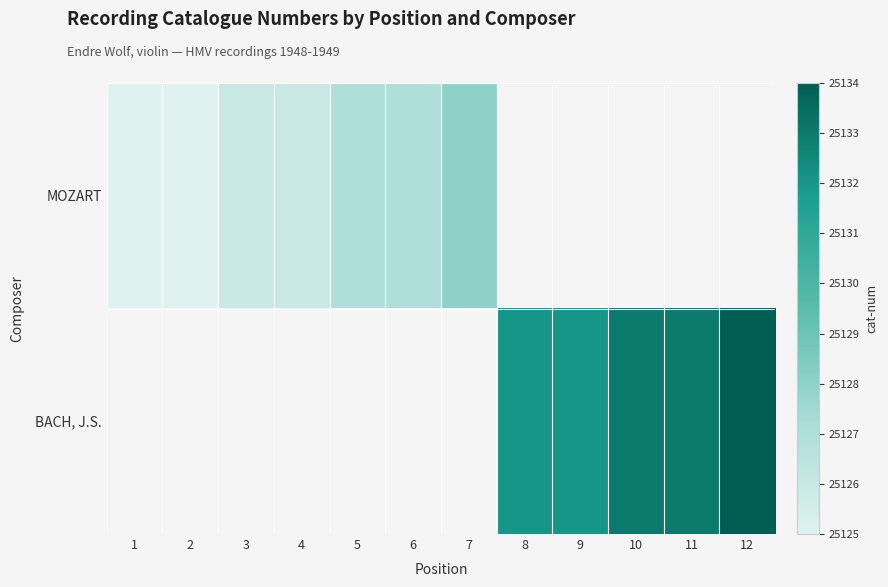

Between 8 and 9, which series saw the biggest shift?

BACH, J.S.